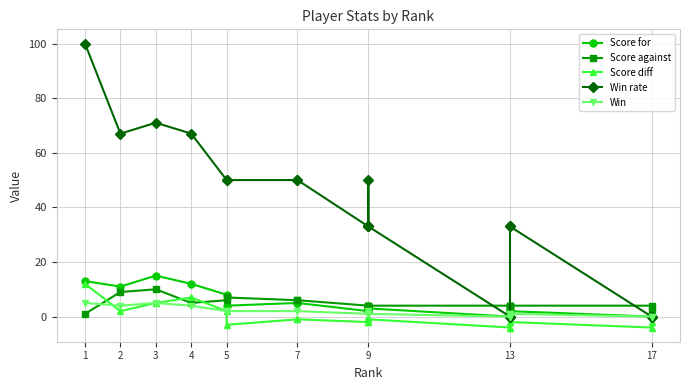

What is the smallest value displayed?

-4